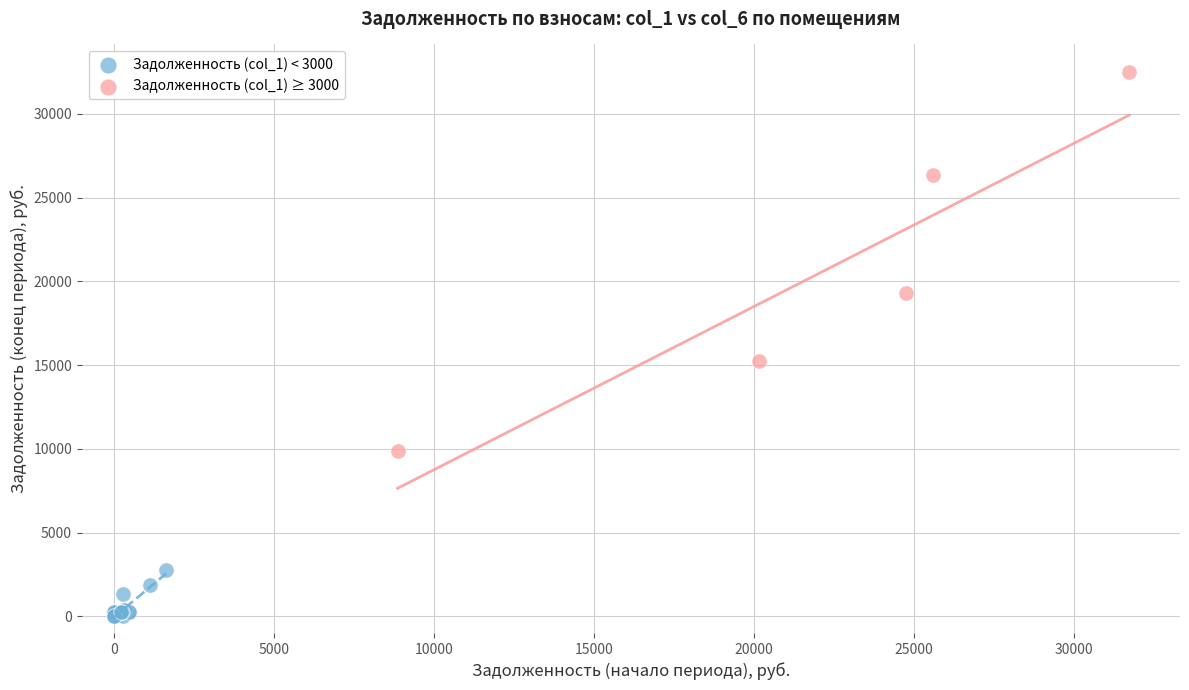

Which series has the largest Y range (max minus min)?

Задолженность (col_1) ≥ 3000